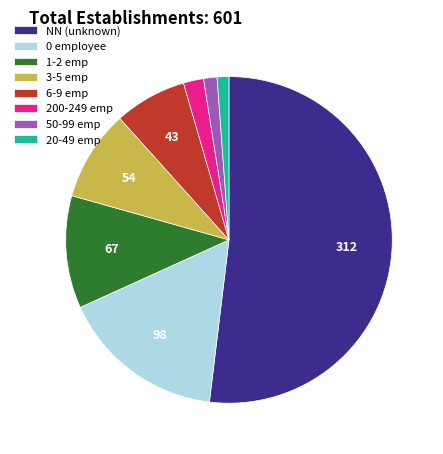

True or false: NN (unknown) accounts for 52% of the total.

True